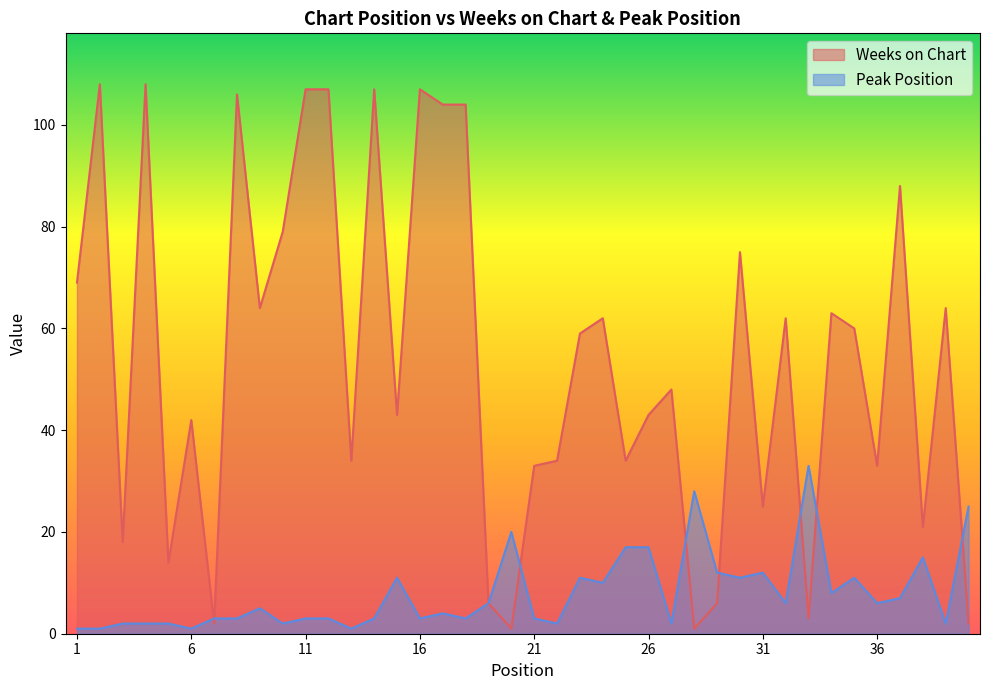

What is the difference between the highest and lowest values at 34?

55